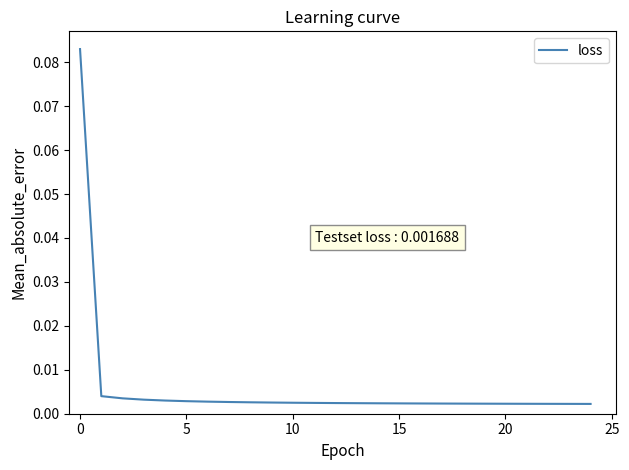

Is this an area chart (filled region under the line)?

No